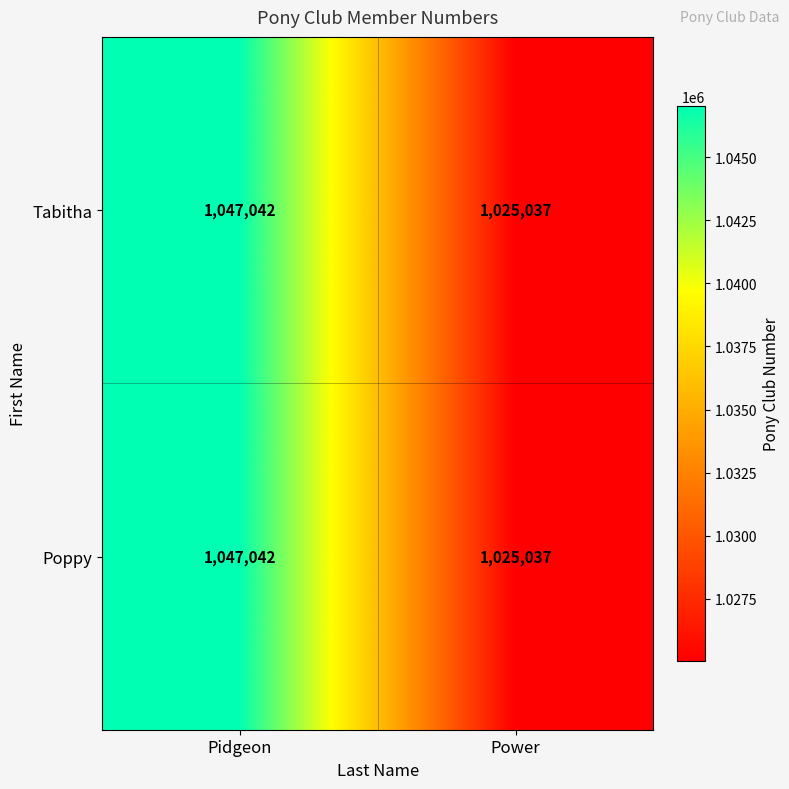

What is the sum of all Poppy values?

2072079